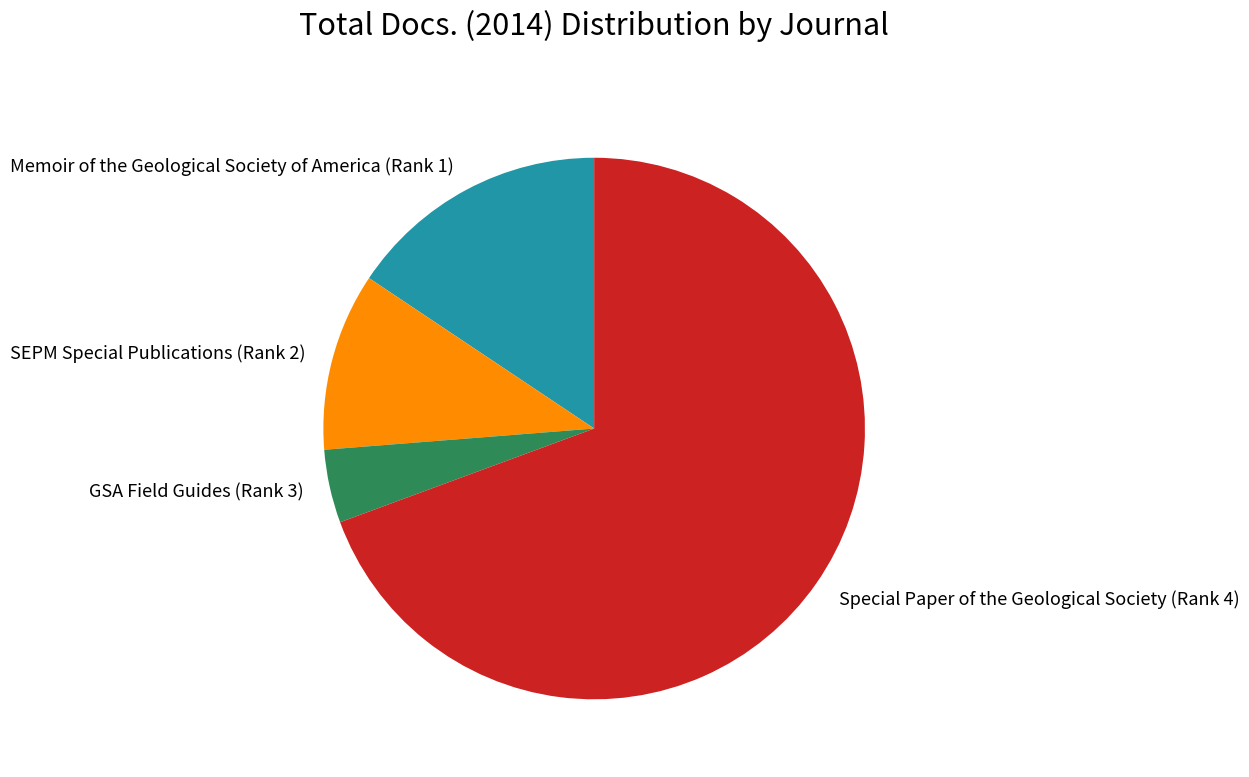

The Memoir of the Geological Society of America (Rank 1) slice represents 24% of the pie. True or false?

False